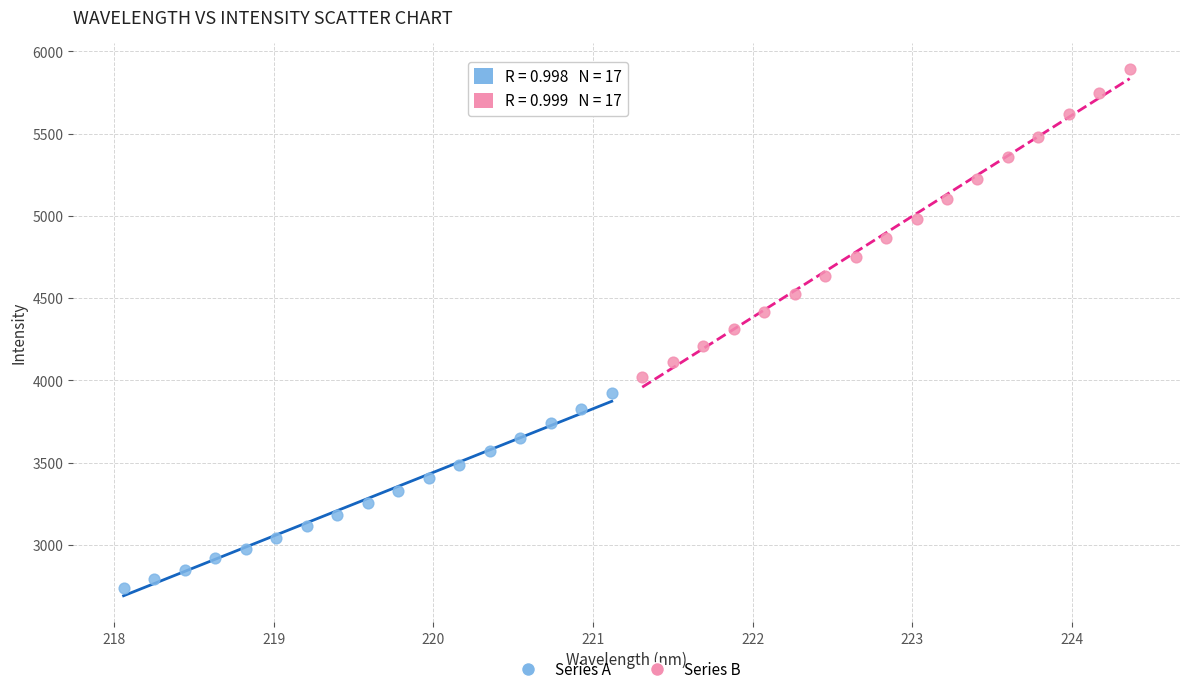

Which series has the largest Y range (max minus min)?

Series B